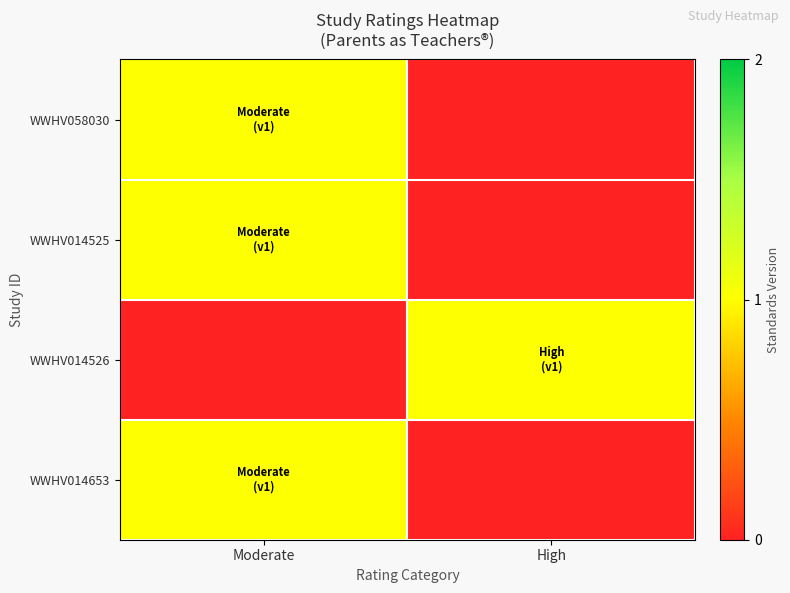

List the series in order of their peak value, lowest first.

WWHV058030, WWHV014525, WWHV014526, WWHV014653